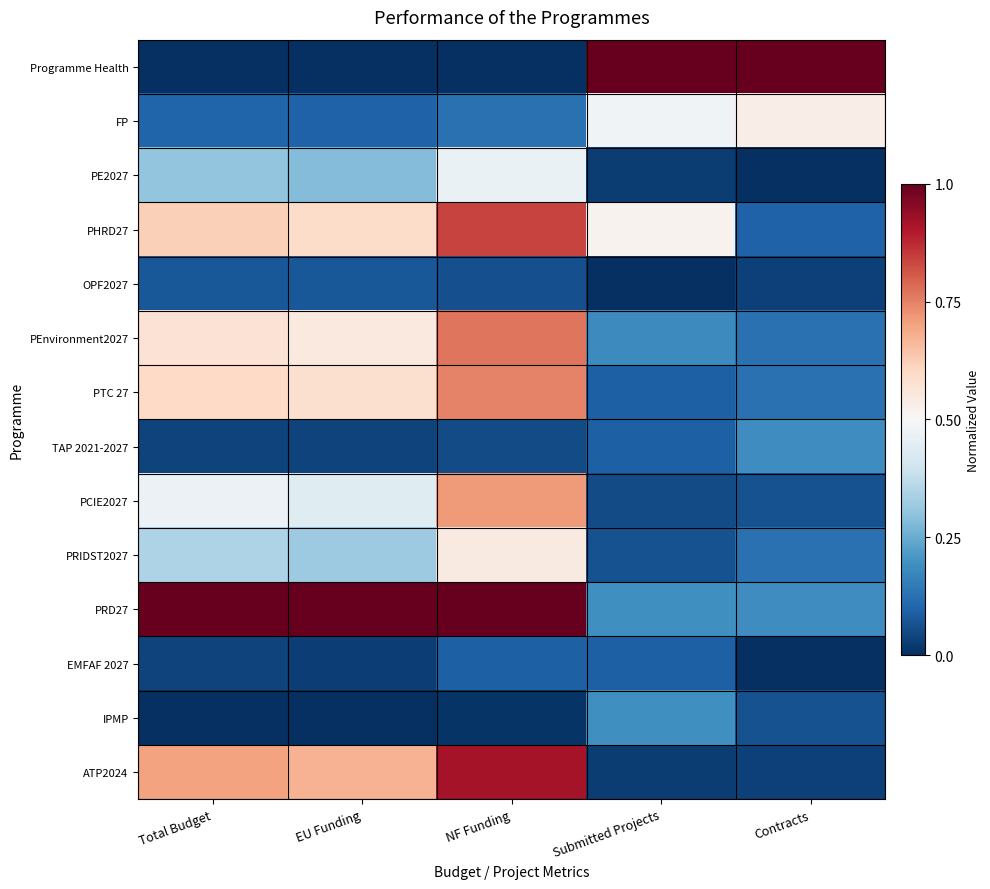

What is the total value across all series at Submitted Projects?

3.0